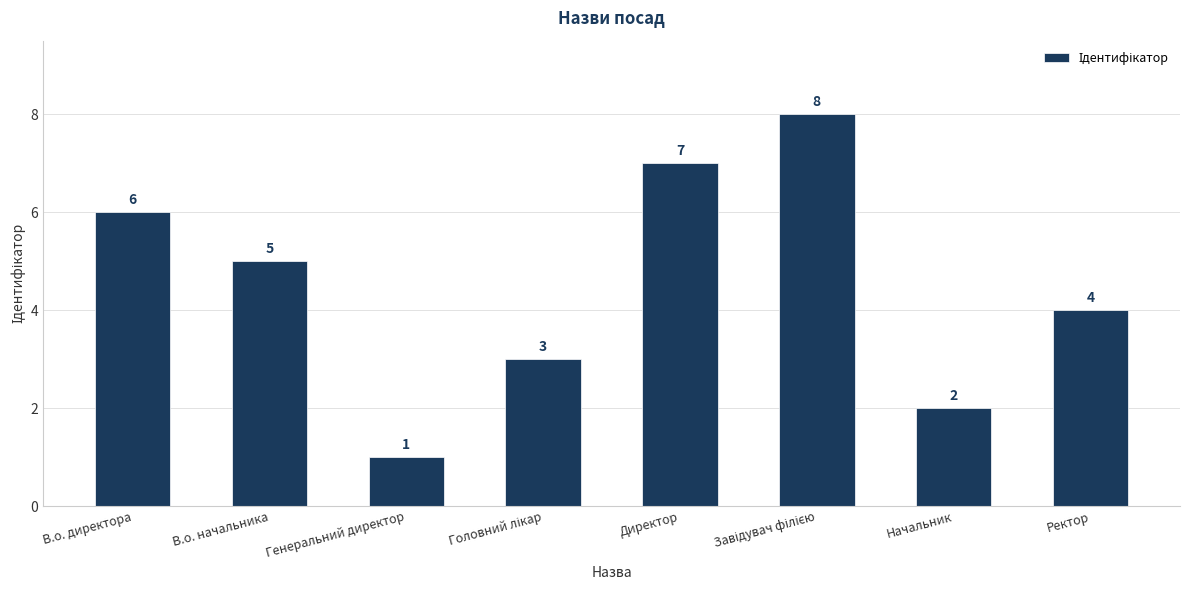

Reading left to right, transcribe all the data shown in this chart.

6	5	1	3	7	8	2	4